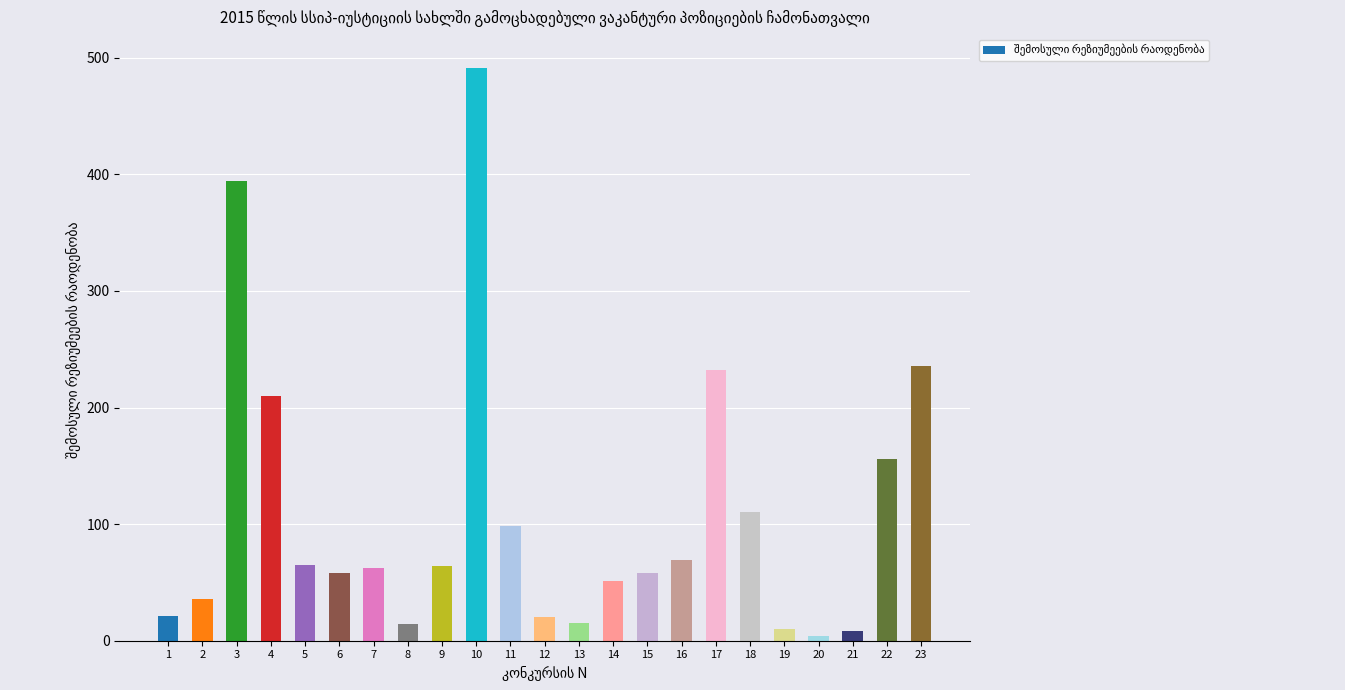

What is the maximum value shown in the chart?

491